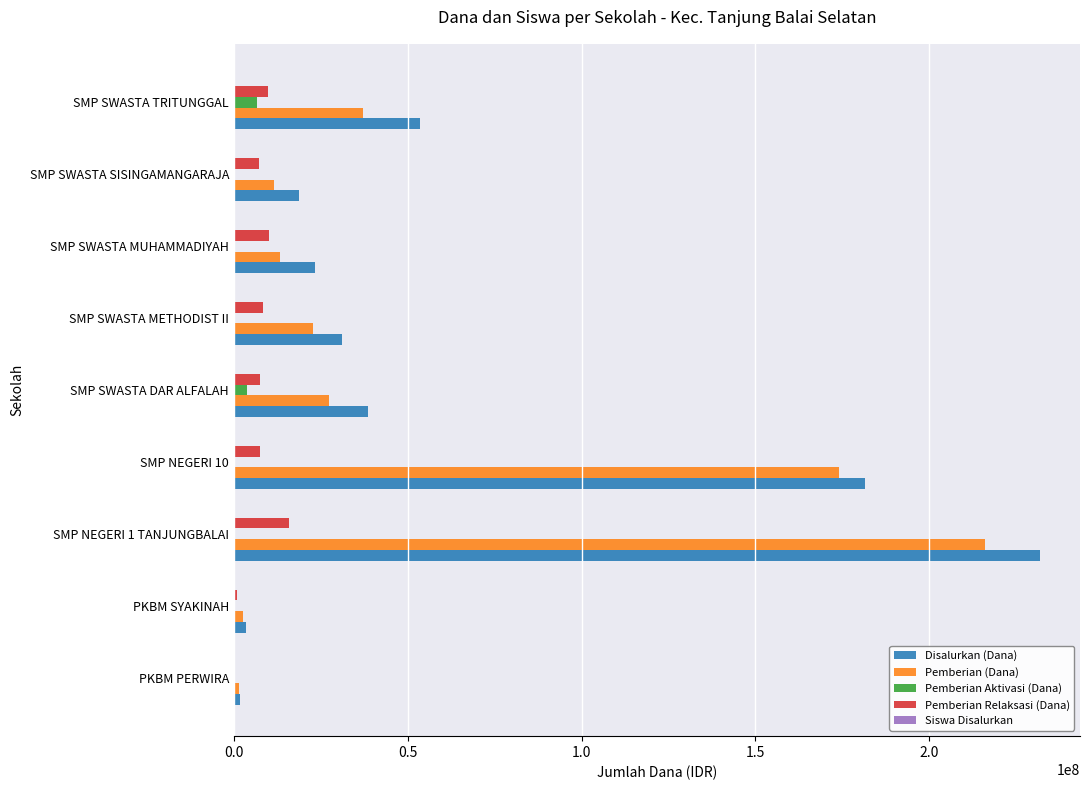

What is the sum of all Disalurkan (Dana) values?

583875000